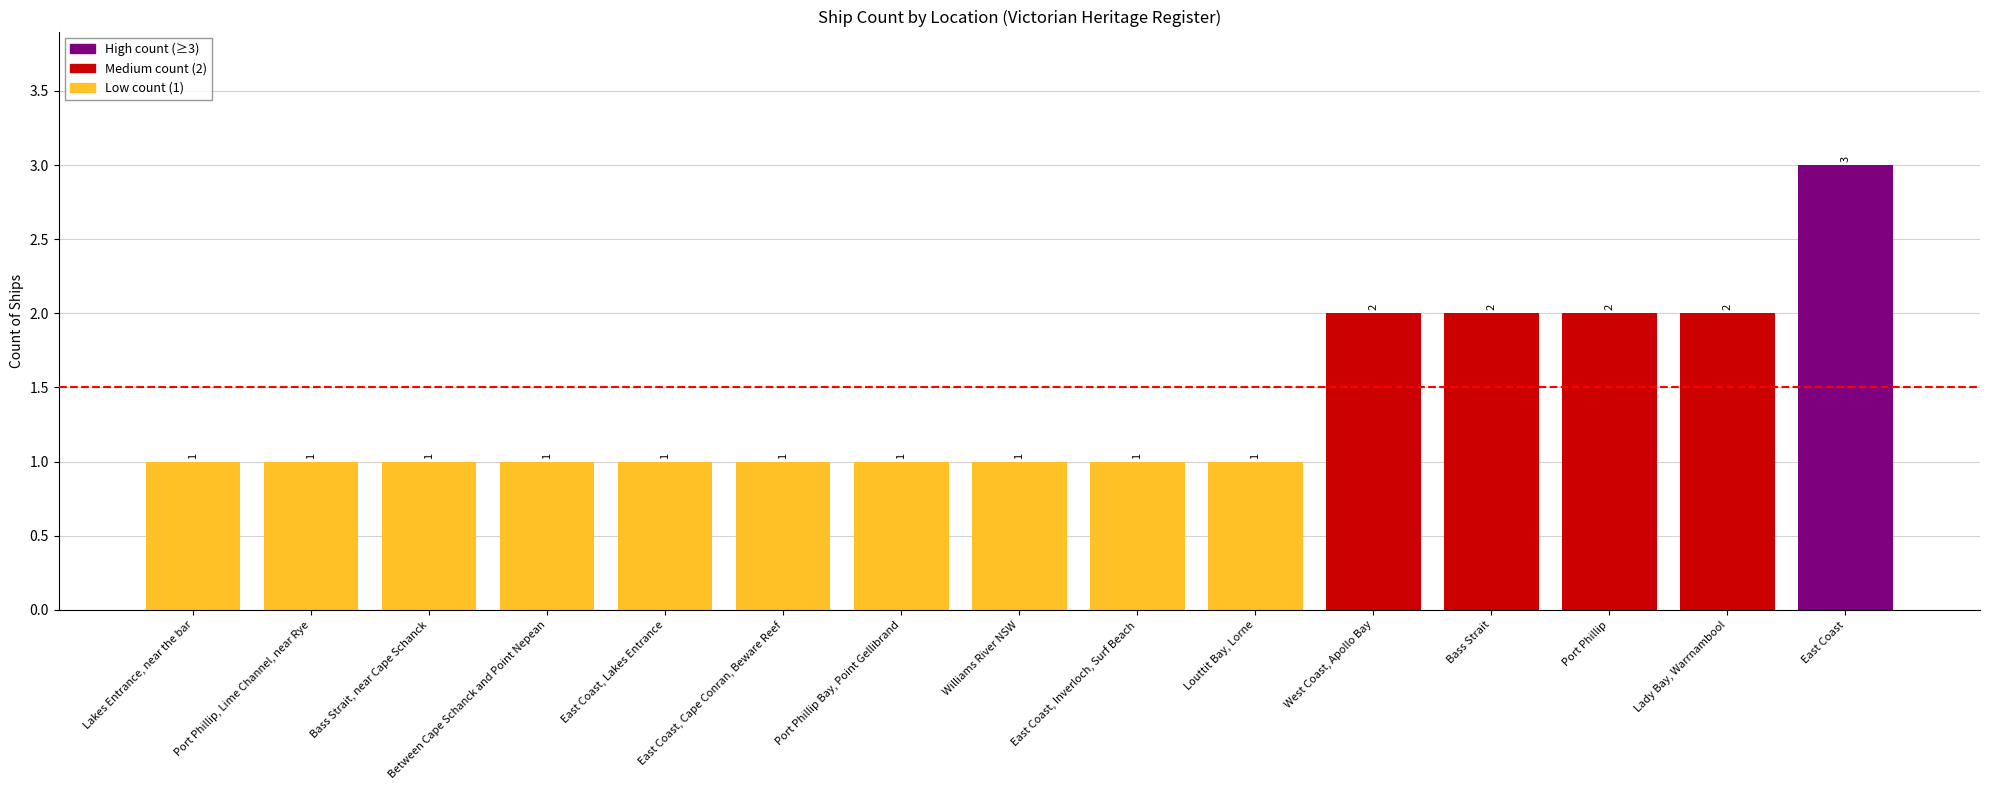

What is the label of the 5th bar from the right?

West Coast, Apollo Bay